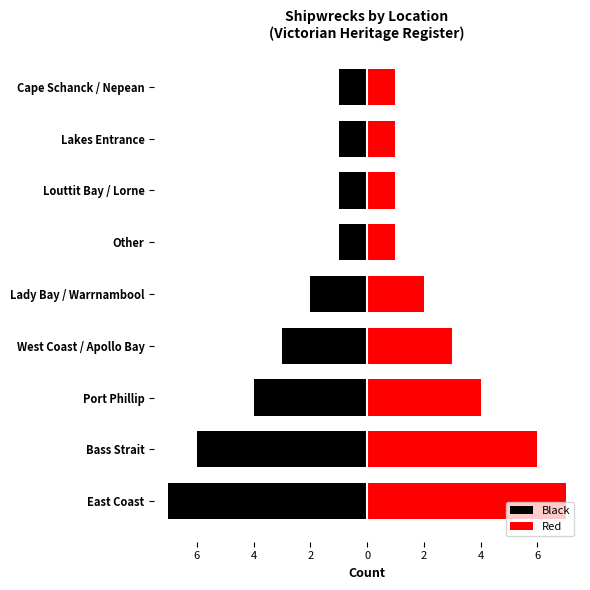

What is the value of the Red bar at the 4th from the left?

3